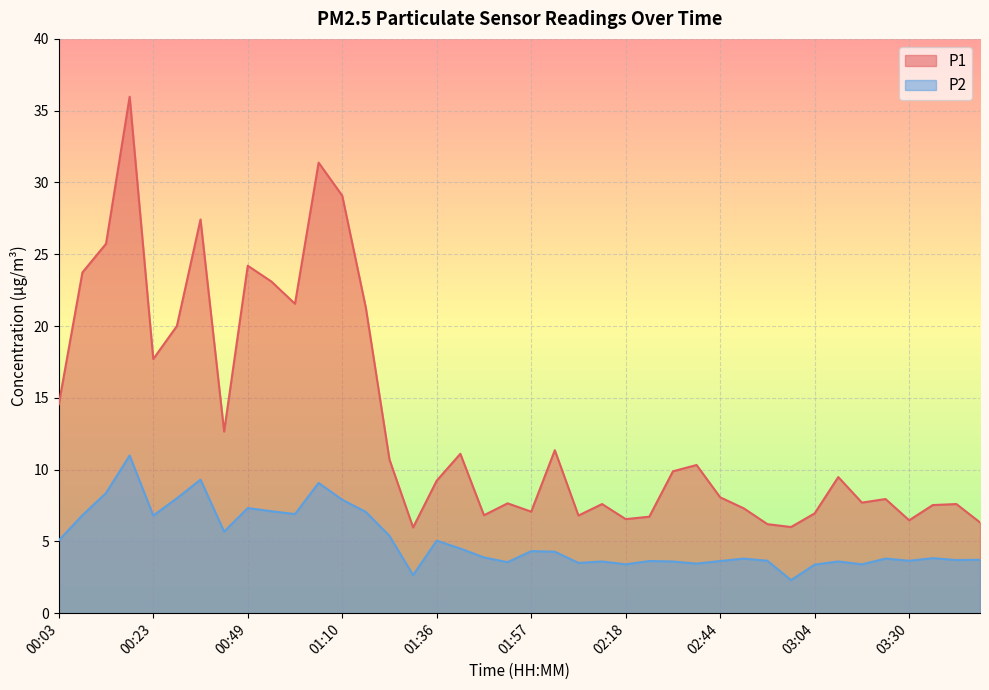

At which category does the chart reach its minimum across all series?

02:59